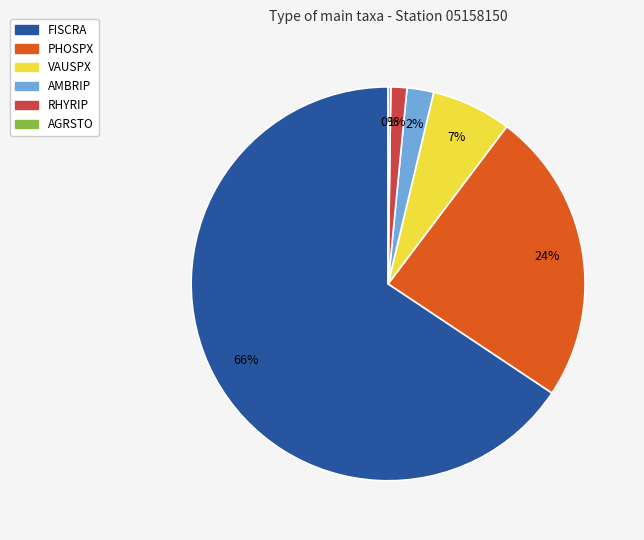

Which has a higher value, FISCRA or VAUSPX?

FISCRA